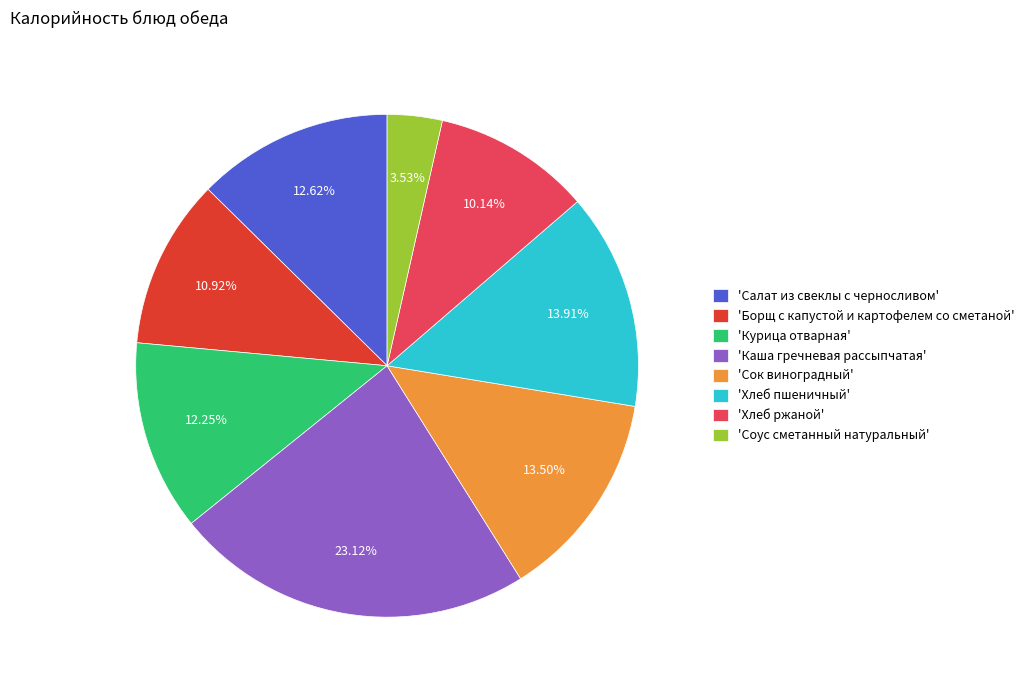

How many slices are in this pie chart?

8